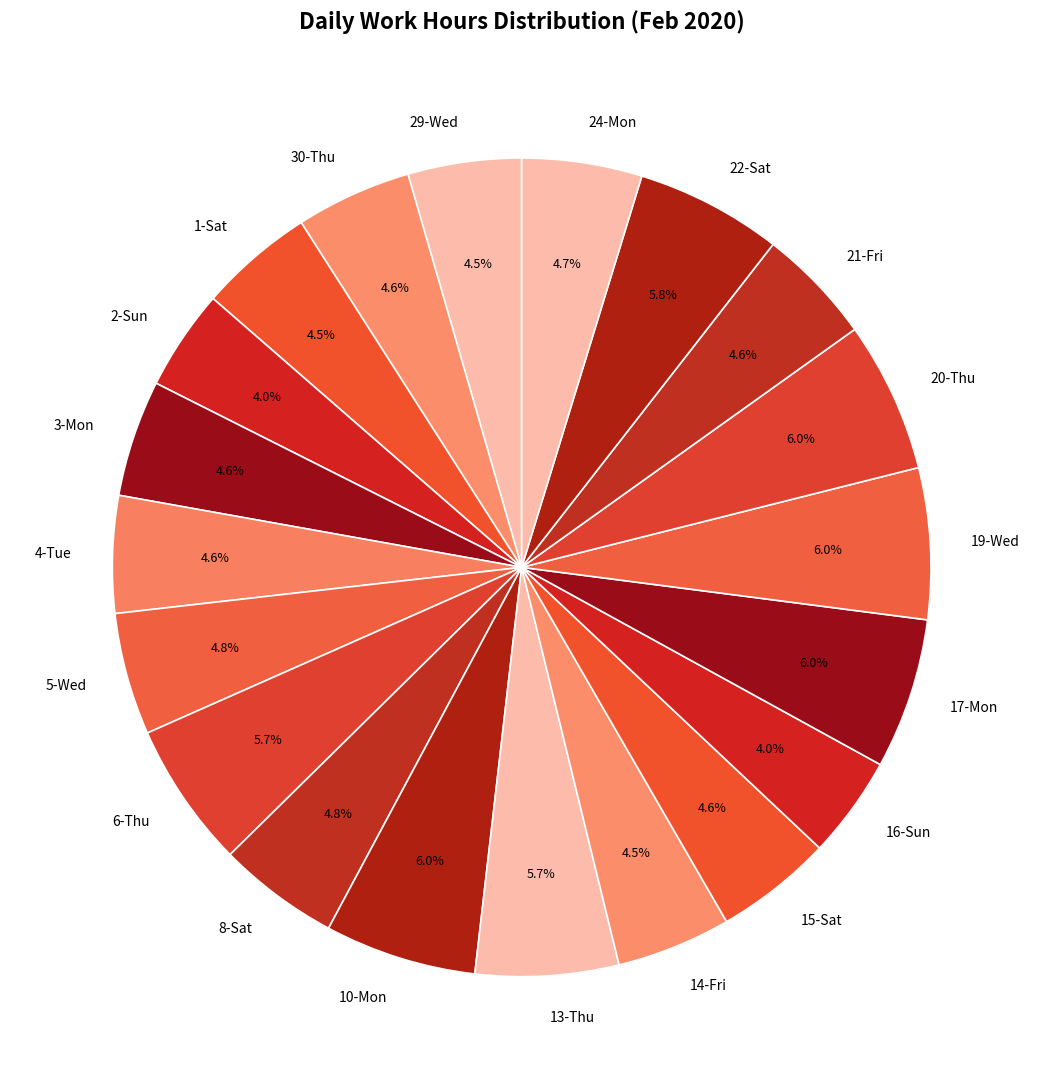

Is 30-Thu the majority of the pie?

No